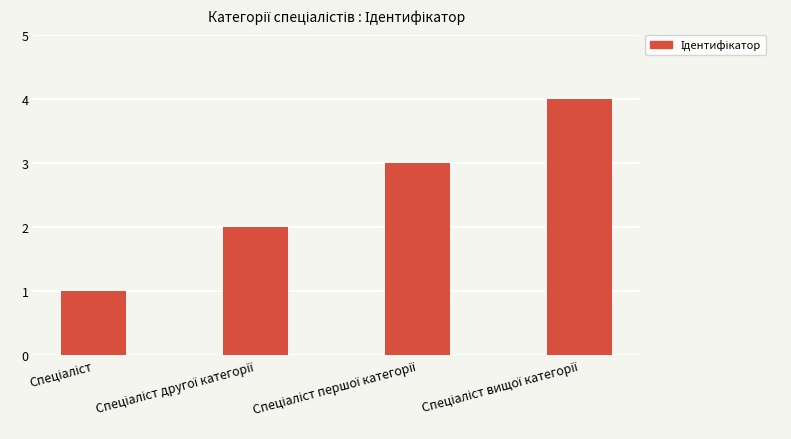

How many bars are there in total?

4